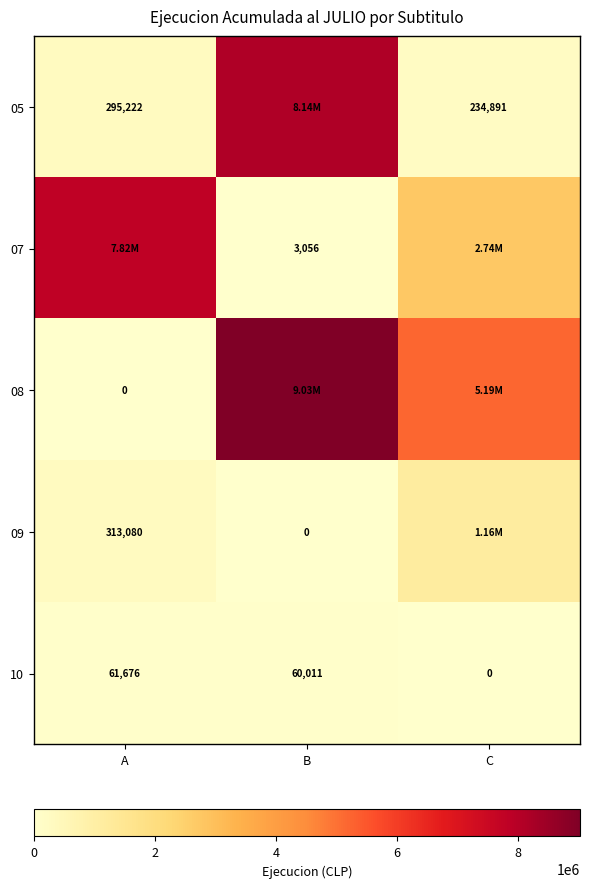

How many distinct data groups are displayed?

5